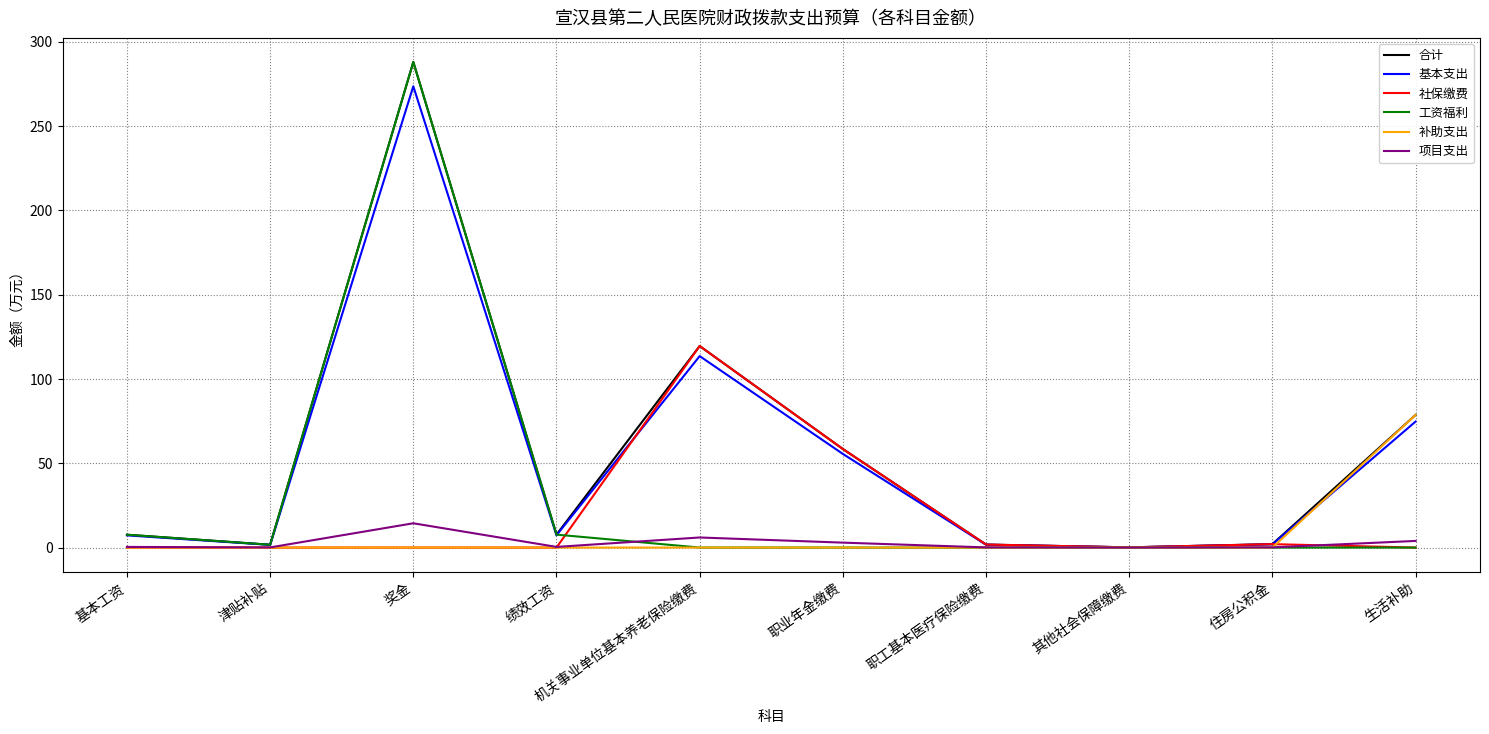

The value of 工资福利 at 津贴补贴 is 1.7. True or false?

True